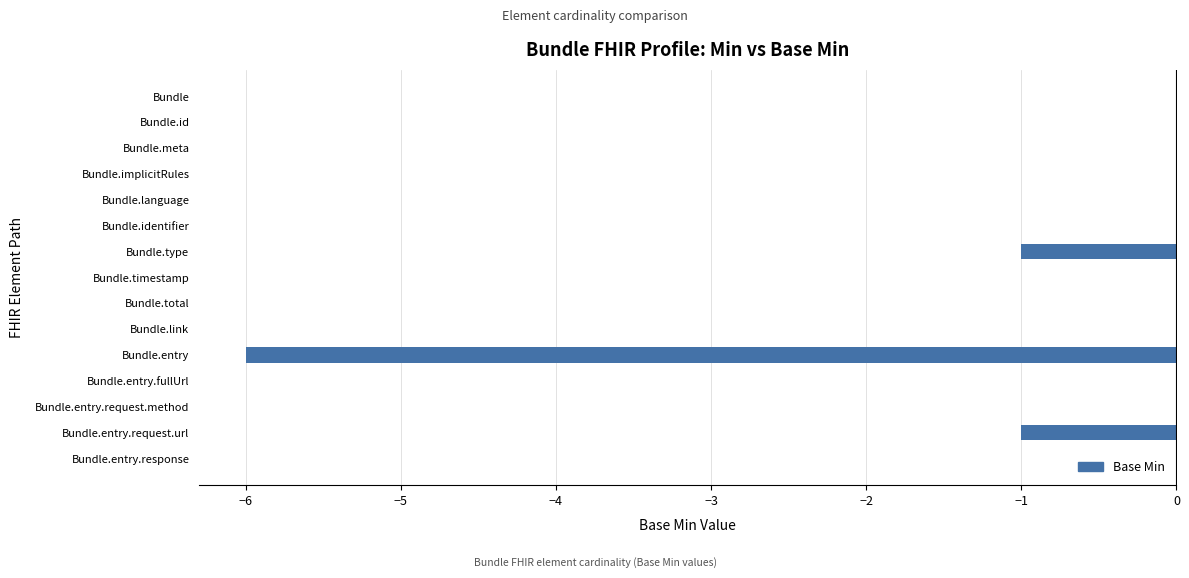

What is the sum of all values?

-8